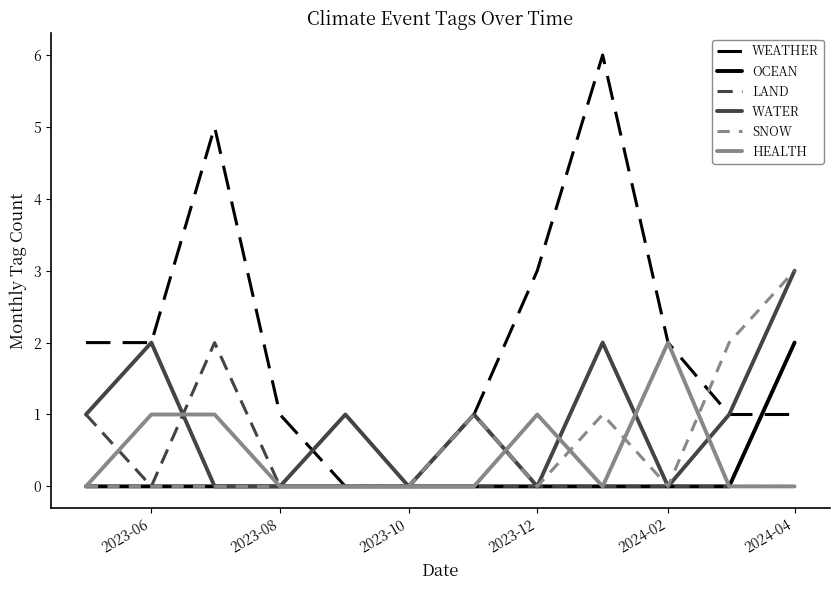

Which series has the widest spread of values?

WEATHER